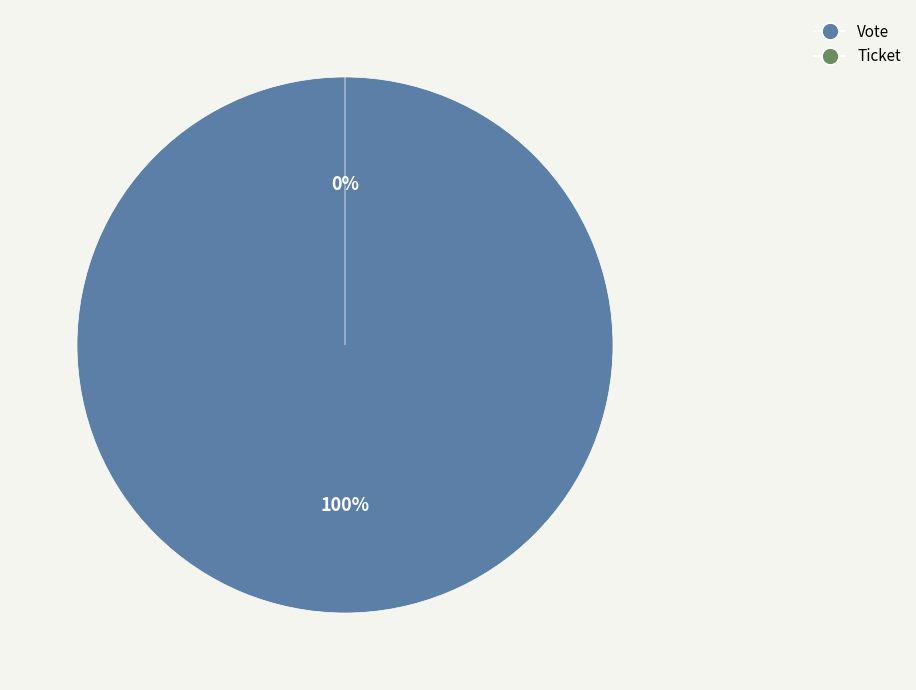

Which slice is the largest?

Vote